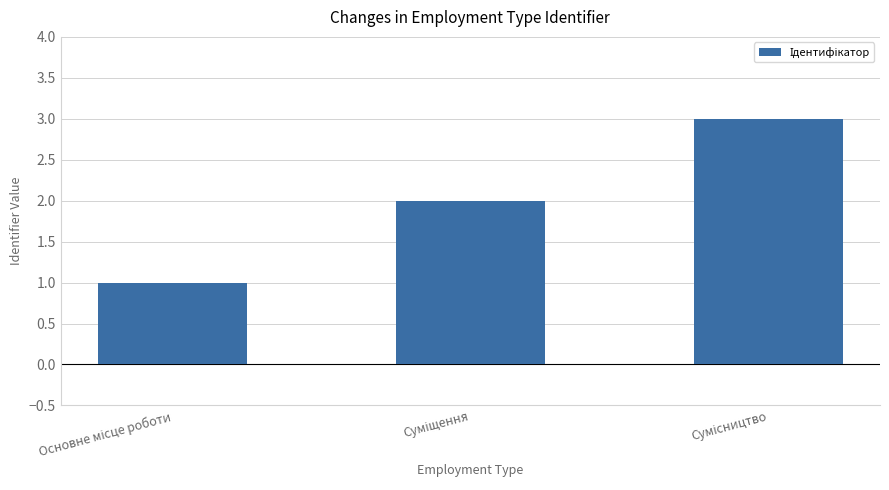

What is the difference between the second highest and minimum values?

1